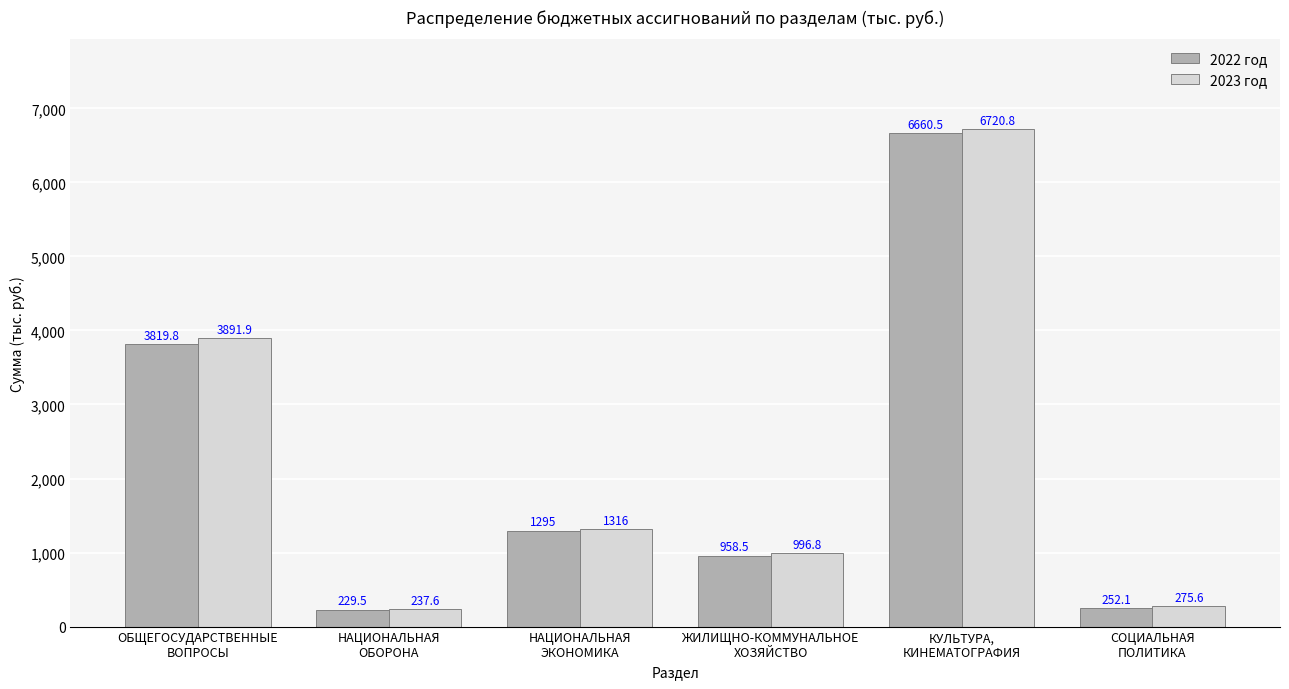

Count the number of categories in the chart.

6